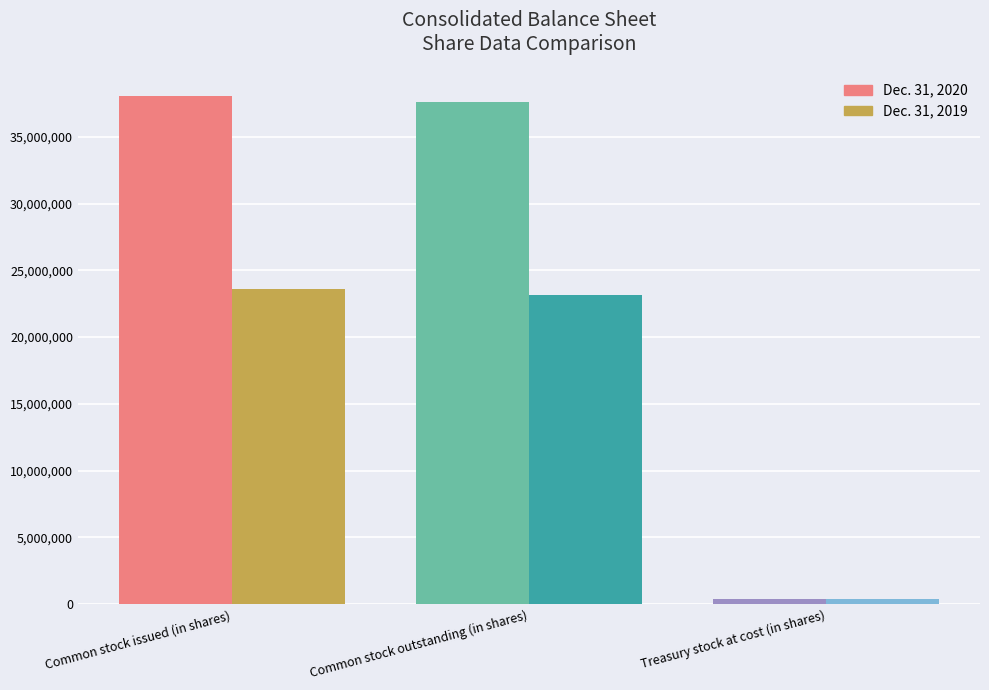

Are the bars grouped side by side (vs. stacked)?

Yes